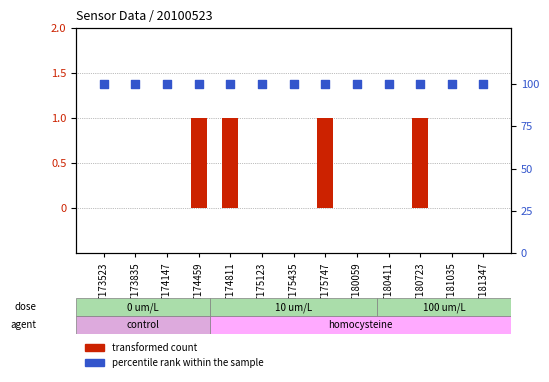

What are all the series names shown in the legend?

transformed count, percentile rank within the sample